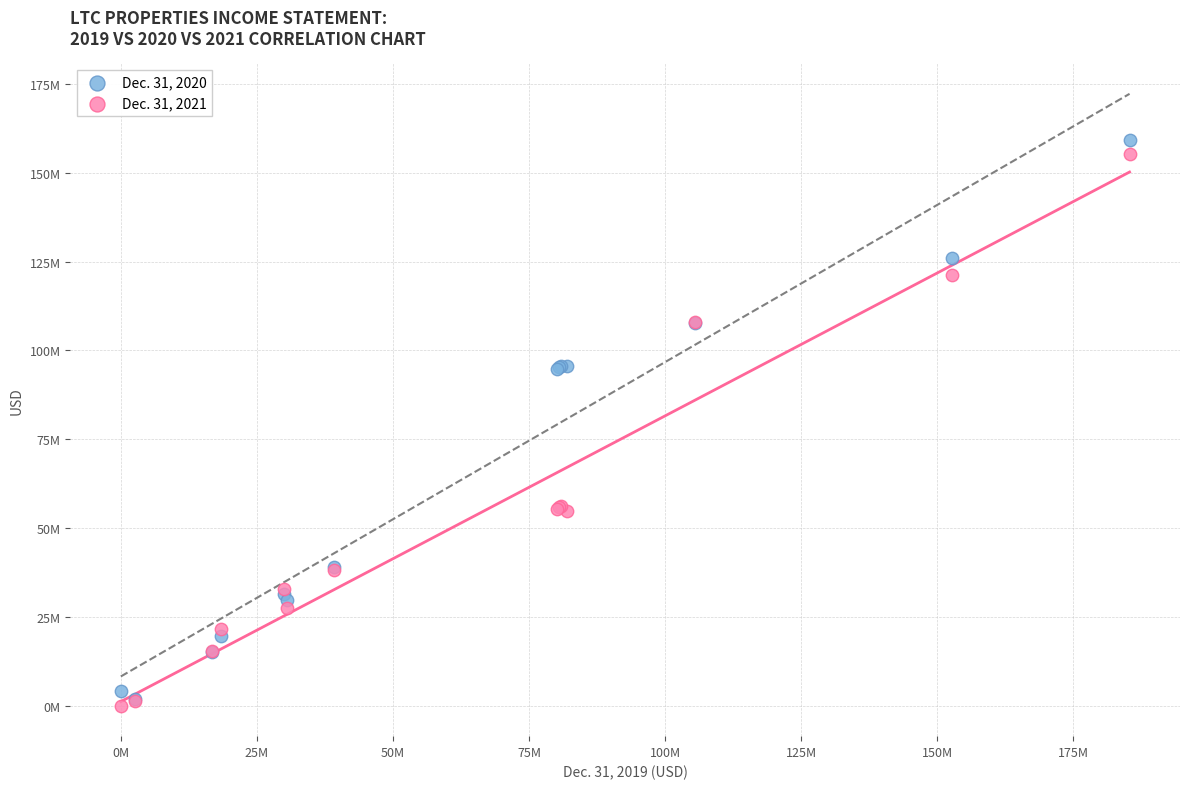

What are all the series names shown in the legend?

Dec. 31, 2020, Dec. 31, 2021